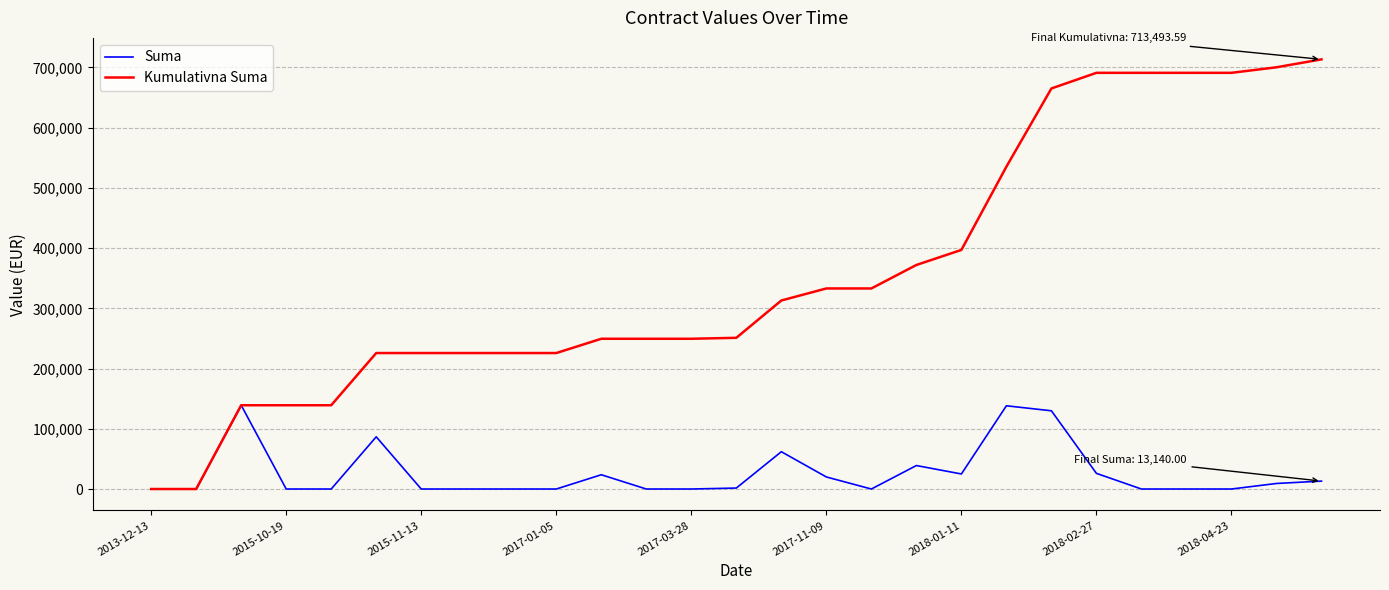

What is the maximum value for Kumulativna Suma?

713493.6